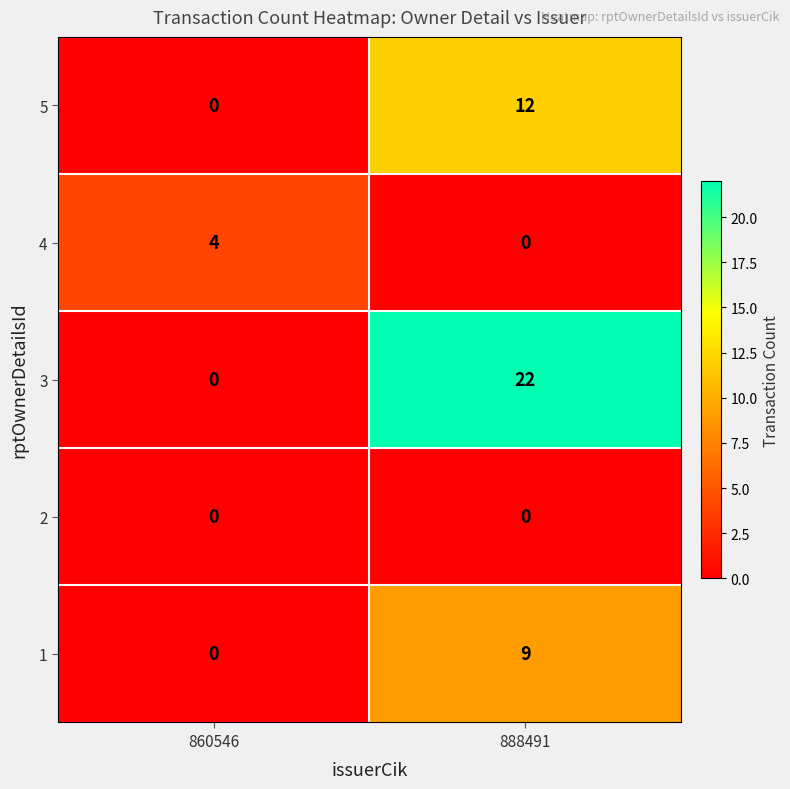

True or false: 3 has a value of 22 at 888491.

True